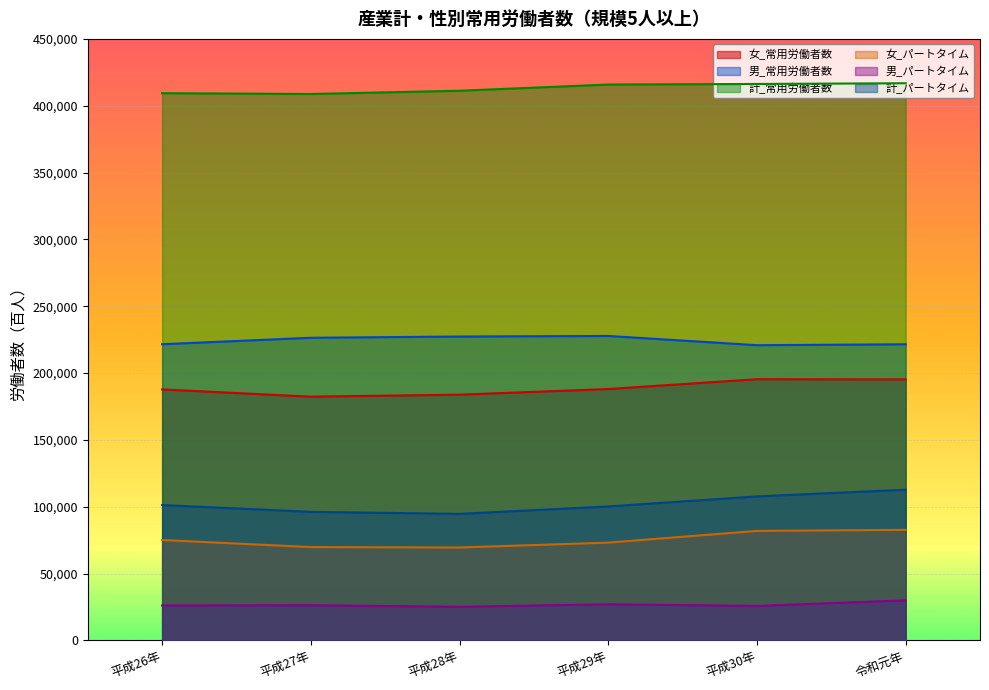

What is the value of the 計_パートタイム point at the 4th from the left?

100225